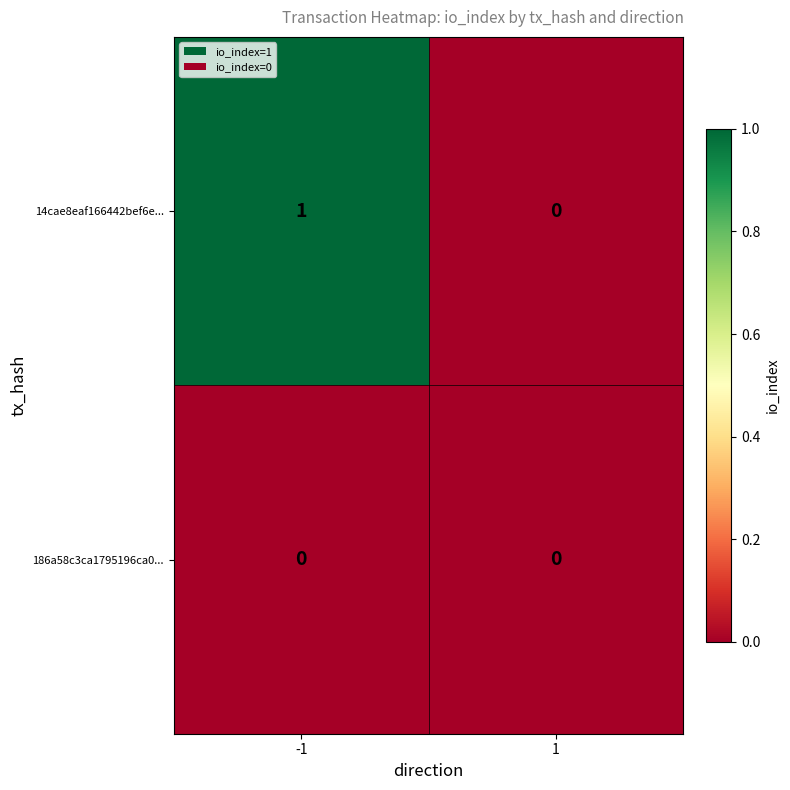

List the series in order of their overall mean, highest first.

14cae8eaf166442bef6e..., 186a58c3ca1795196ca0...